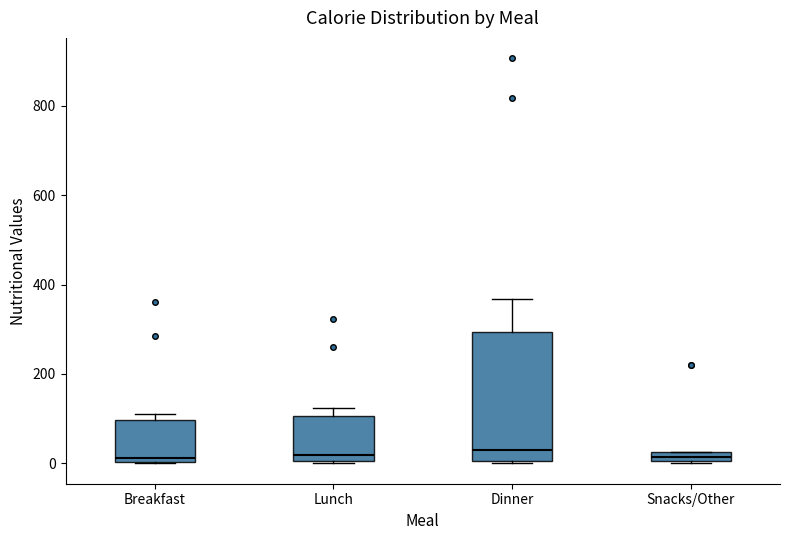

Where is the lower edge of the box for Snacks/Other on the y-axis? The values are not printed on the chart, so give them approximately, as read against the axis.

0